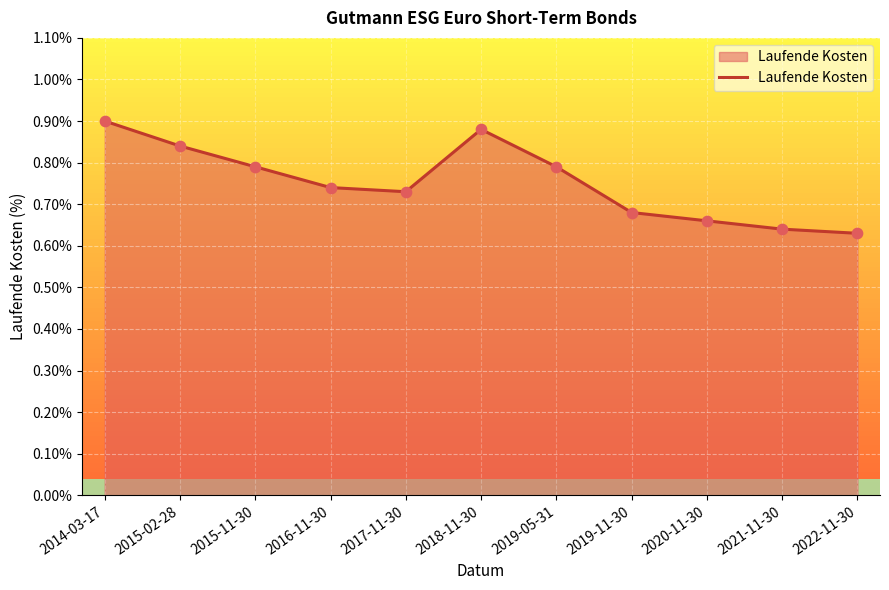

What is the change in value from 2017-11-30 to 2022-11-30?

-0.1